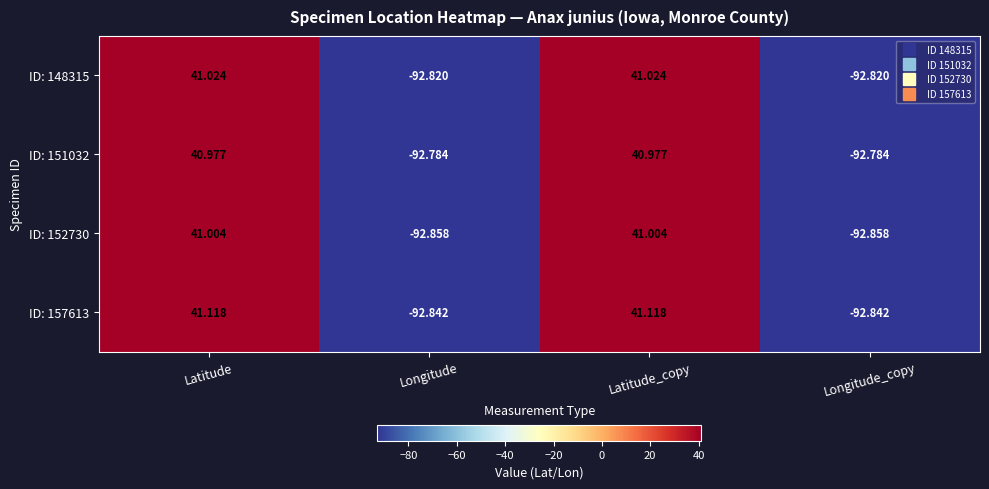

What is the difference between the highest and lowest values at Latitude_copy?

0.1